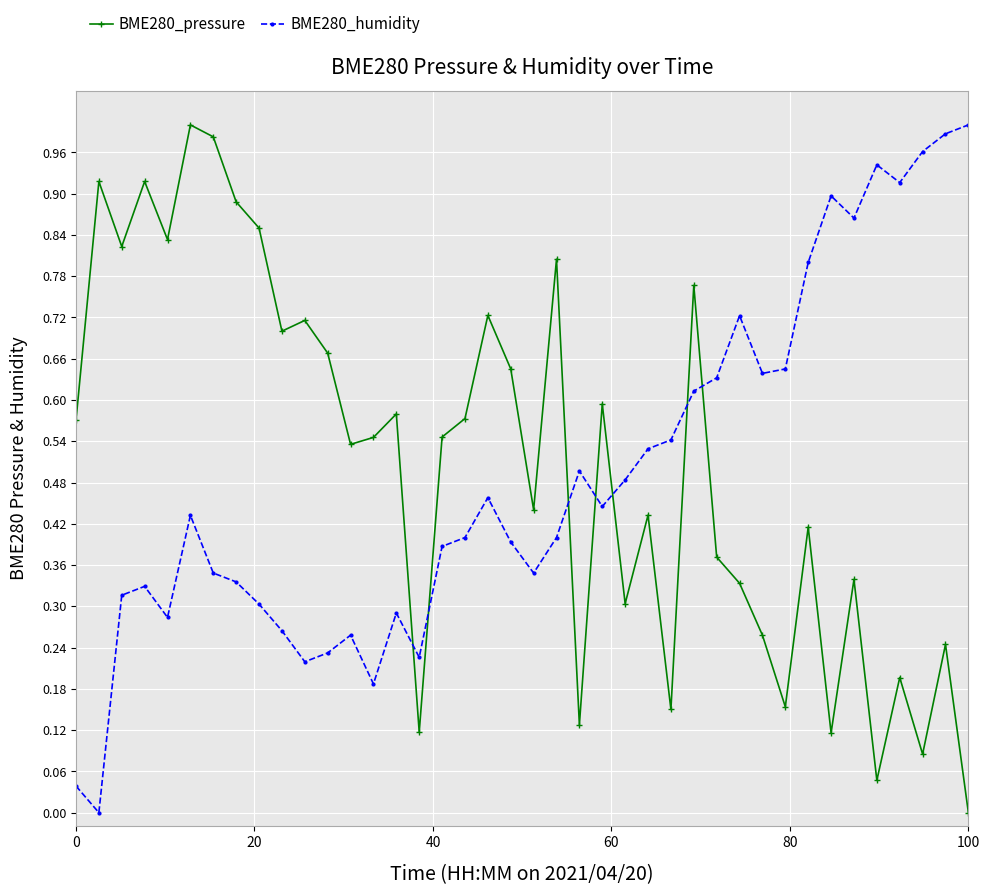

True or false: BME280_pressure has more than 1 points higher than both neighbors.

True